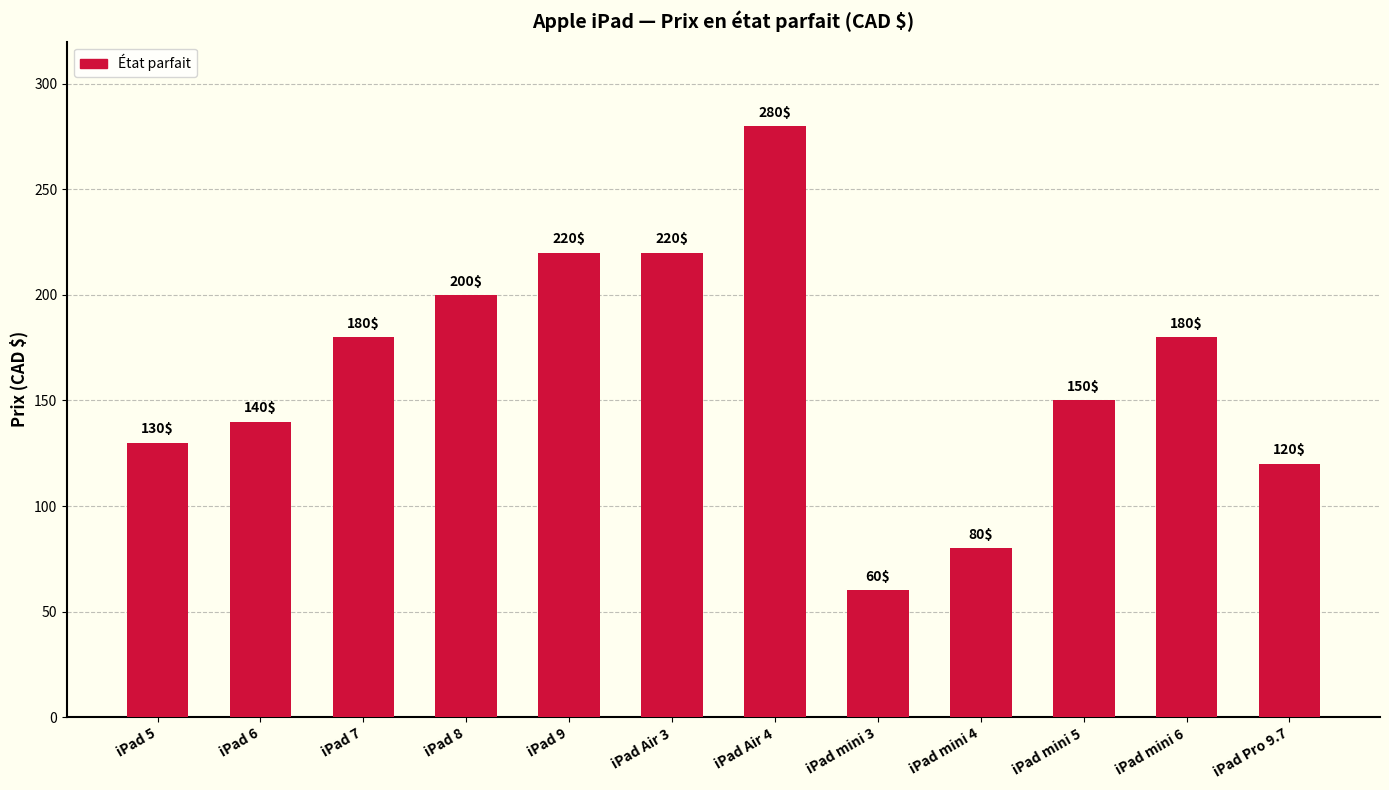

The chart shows a value of 236 at iPad 7. True or false?

False